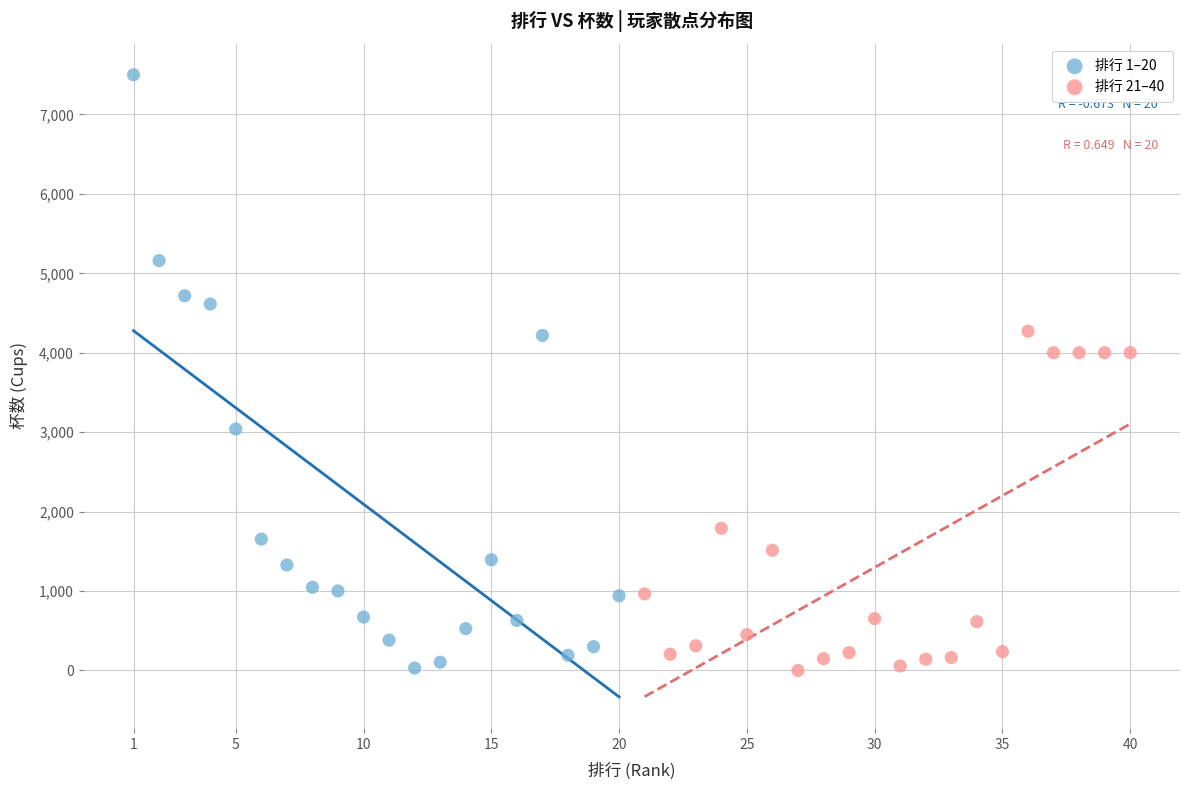

Which series contains the highest Y value?

排行 1–20